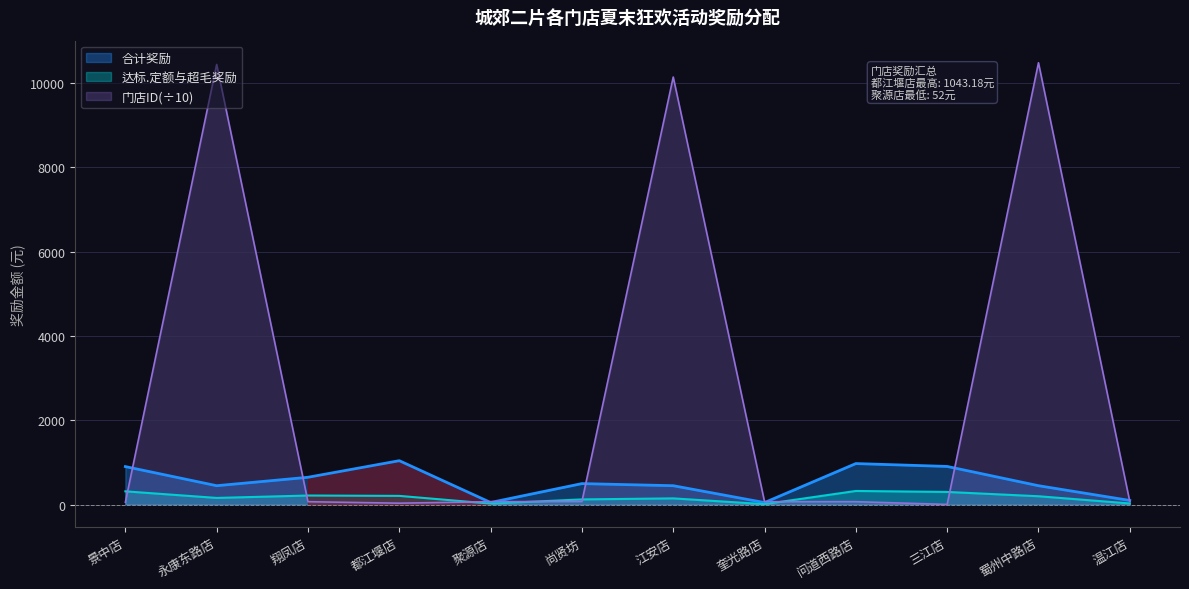

True or false: 合计奖励 and 达标.定额与超毛奖励 cross at least once.

False